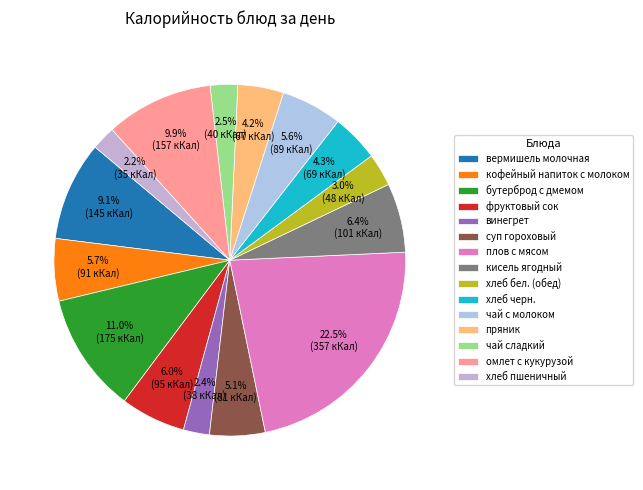

The омлет с кукурузой slice represents 10% of the pie. True or false?

True